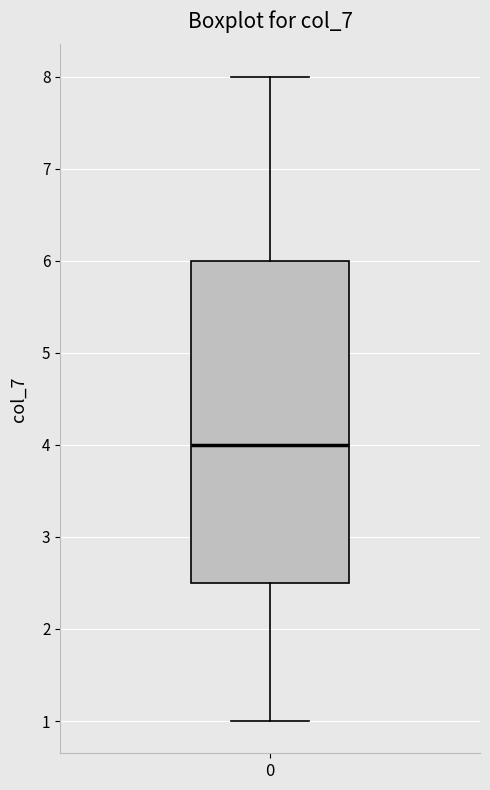

Read this box plot against the y-axis: the position of the median line, the range covered by the box, and the ends of both whiskers. The values are not printed on the chart, so give them approximately, as read against the axis.

median 4.0, box 2.5 to 6.0, whiskers 1.0 to 8.0